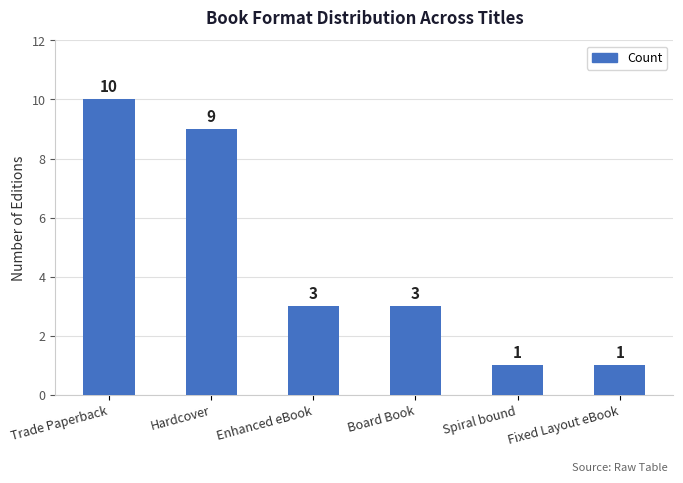

What is the ratio of the value at Trade Paperback to the value at Board Book?

3.3